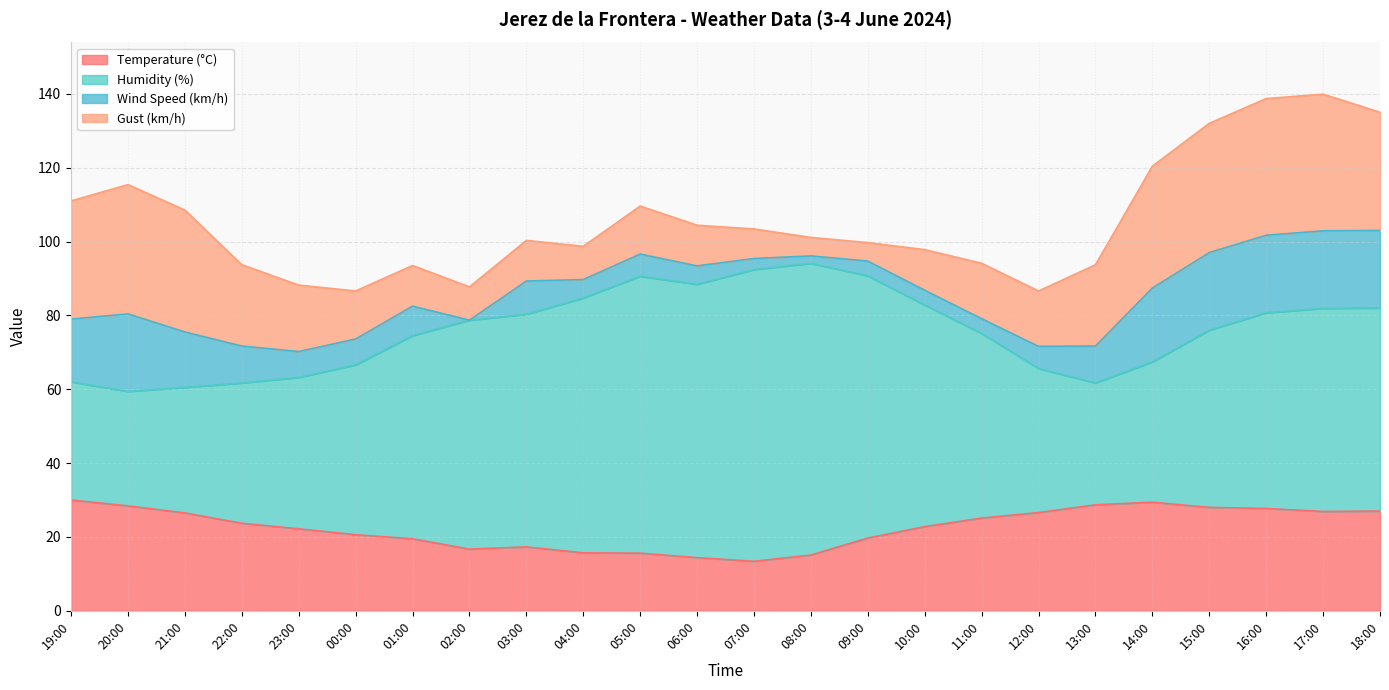

Reading left to right, transcribe all the data shown in this chart.

Temperature (°C): 30.0	28.4	26.5	23.7	22.2	20.6	19.5	16.7	17.3	15.7	15.6	14.4	13.4	15.1	19.7	22.8	25.1	26.6	28.7	29.4	28.0	27.7	26.9	27.0
Humidity (%): 32.0	31.0	34.0	38.0	41.0	46.0	55.0	62.0	63.0	69.0	75.0	74.0	79.0	79.0	71.0	60.0	50.0	39.0	33.0	38.0	48.0	53.0	55.0	55.0
Wind Speed (km/h): 17.0	21.0	15.0	10.0	7.0	7.0	8.0	0.0	9.0	5.0	6.0	5.0	3.0	2.0	4.0	4.0	4.0	6.0	10.0	20.0	21.0	21.0	21.0	21.0
Gust (km/h): 32.0	35.0	33.0	22.0	18.0	13.0	11.0	9.0	11.0	9.0	13.0	11.0	8.0	5.0	5.0	11.0	15.0	15.0	22.0	33.0	35.0	37.0	37.0	32.0